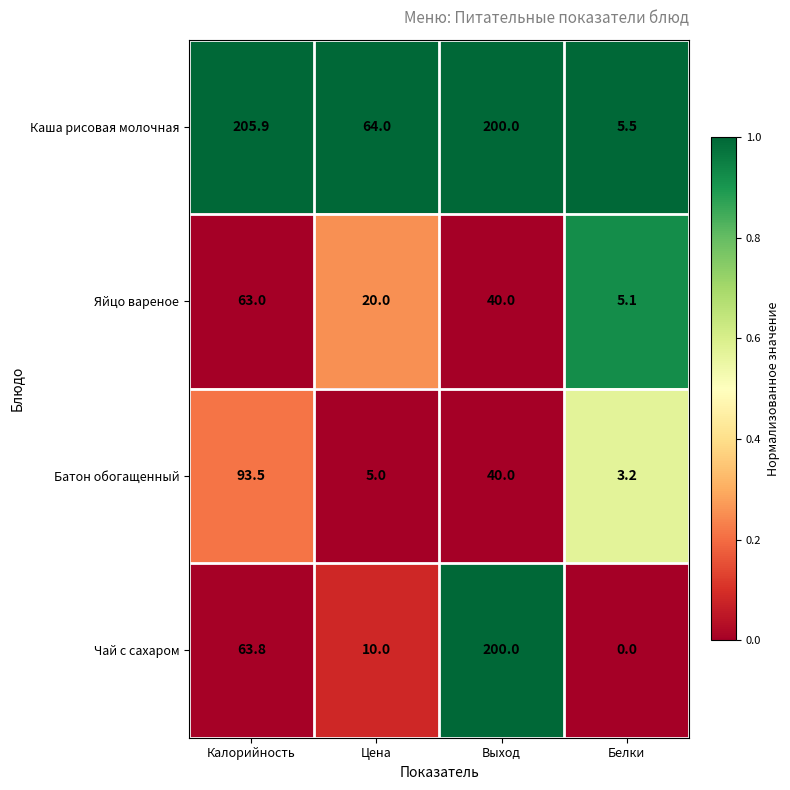

Between Выход and Белки, which series saw the biggest shift?

Чай с сахаром